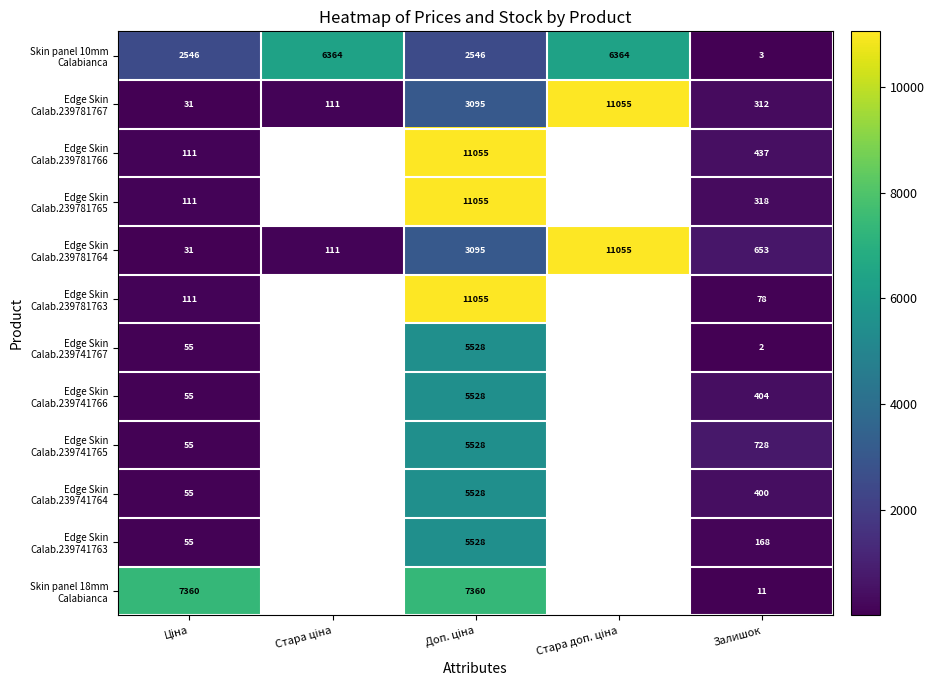

Which series has the widest spread of values?

Edge Skin Calab.239781767